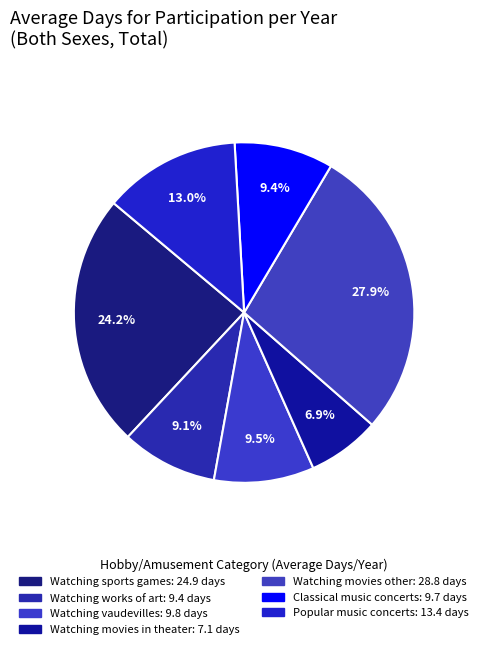

To the nearest percent, what is the difference between the largest and smallest slice percentages?

21%